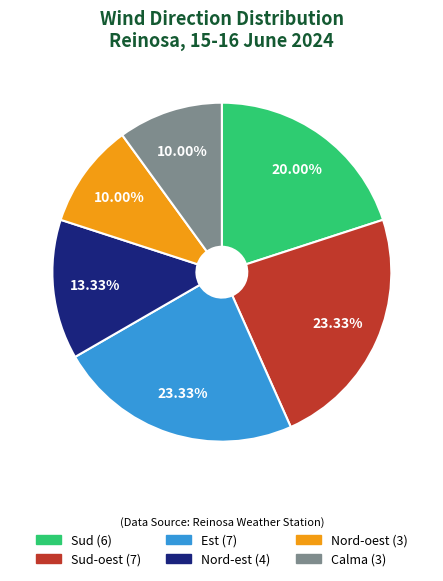

Does any single category account for the majority?

No